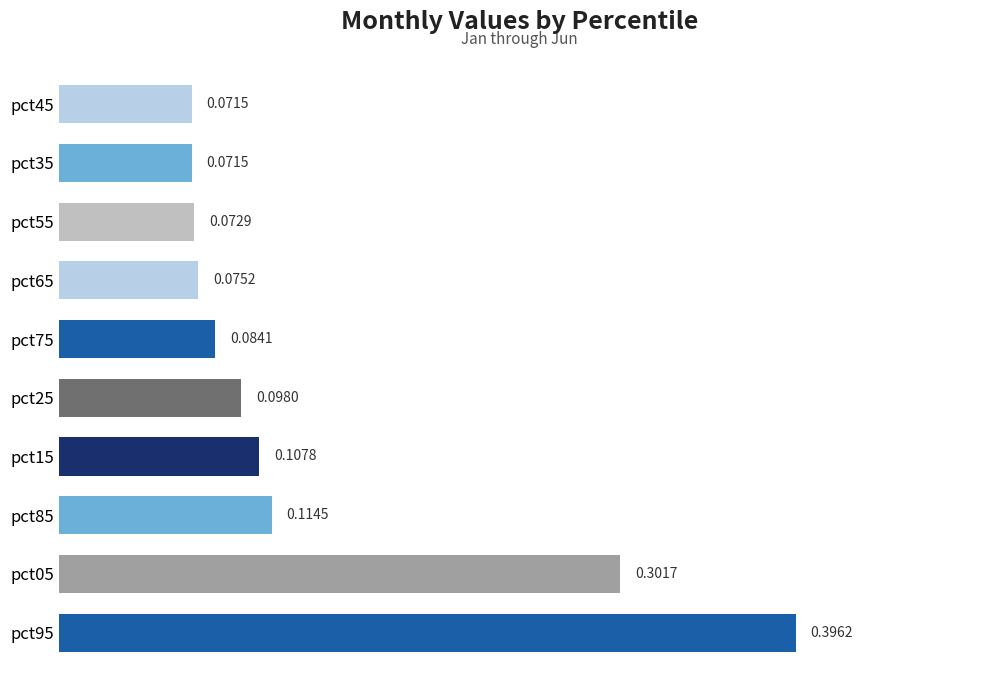

Between pct25 and pct65, which is larger?

pct25